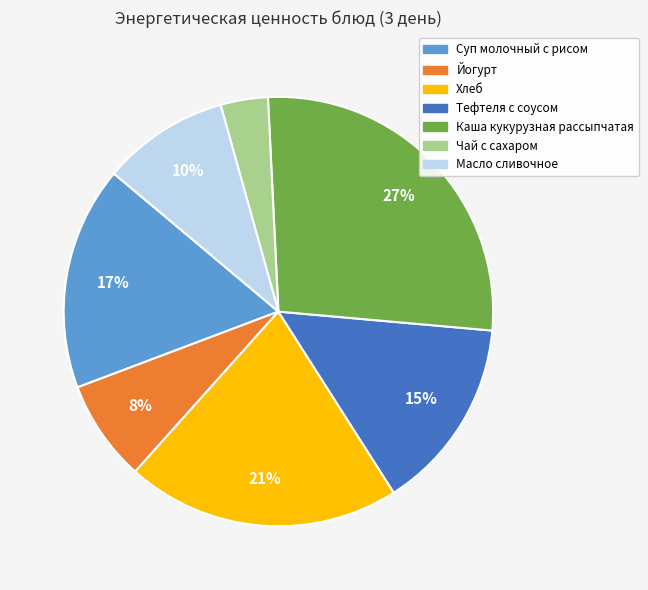

Is the sum of Йогурт and Тефтеля с соусом greater than half?

No